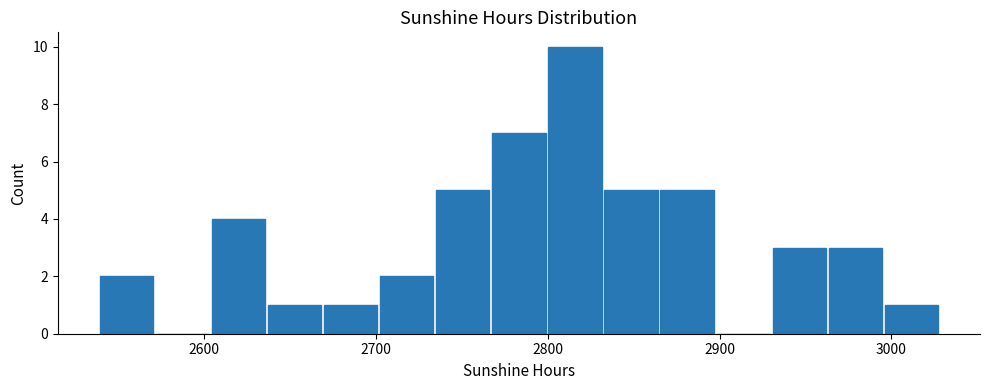

Read against the x-axis, roughly where is the centre of the tallest bar?

2820